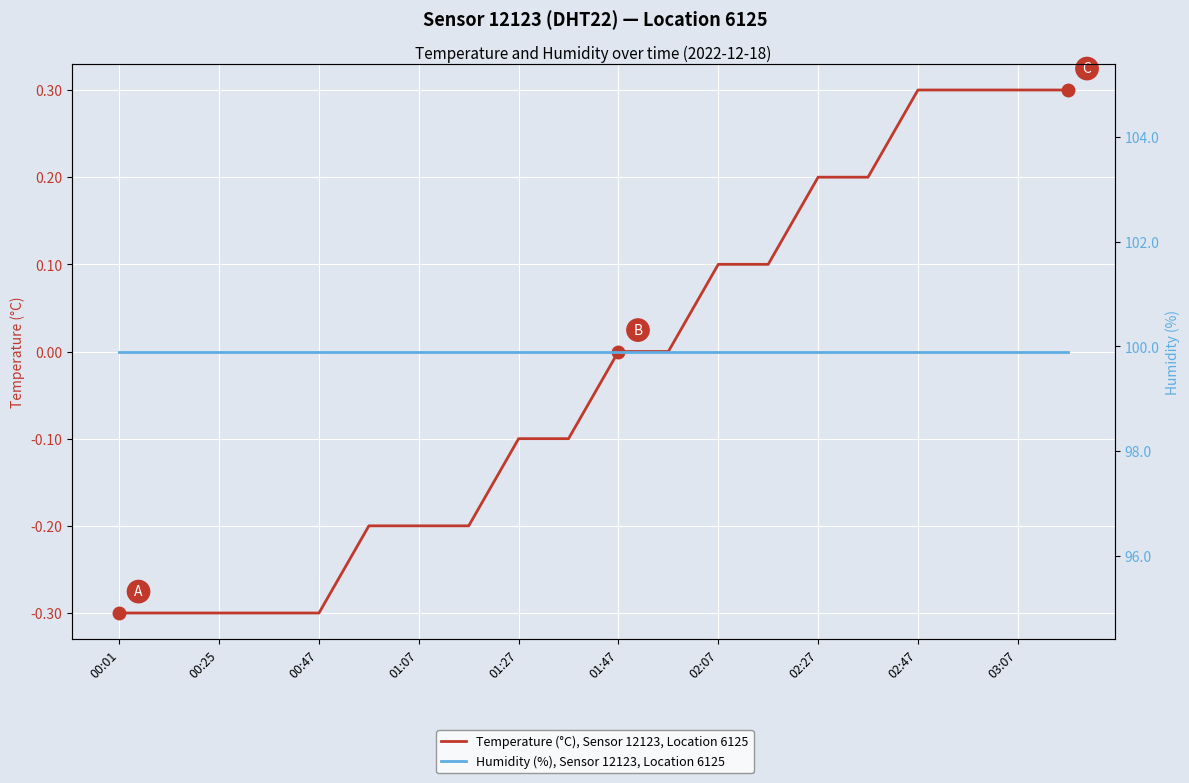

True or false: Temperature (°C), Sensor 12123, Location 6125 has more than 0 points higher than both neighbors.

False